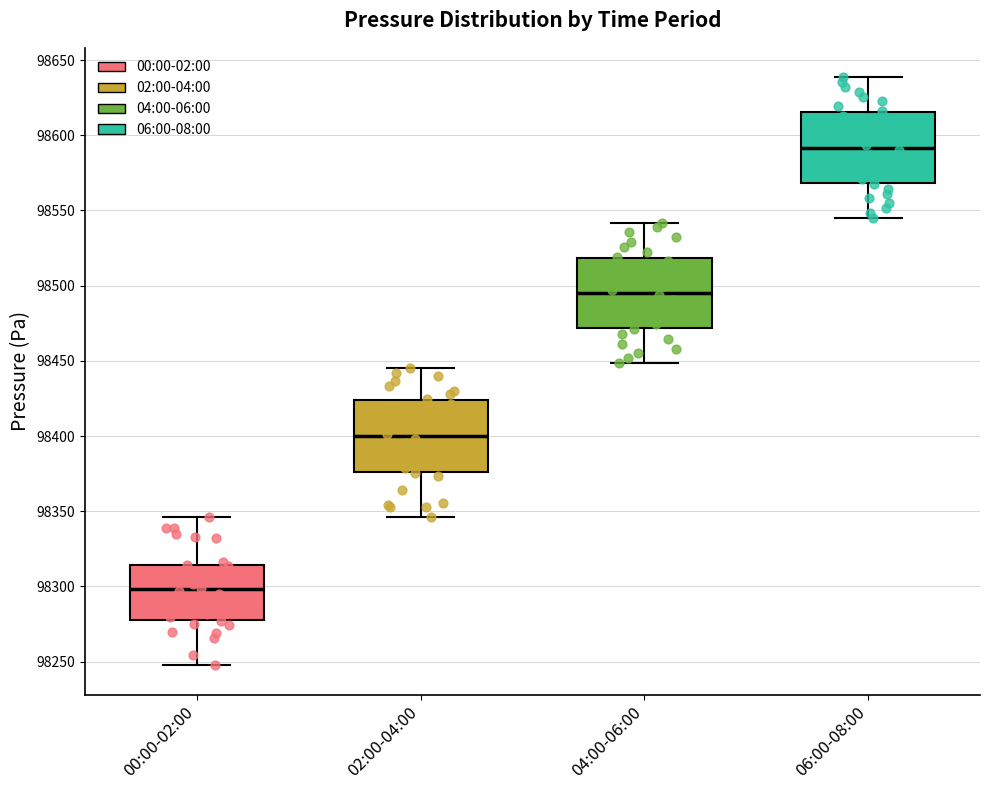

Reading left to right, transcribe this box plot: for each box, give where its median line is, the range the box spans, and where its two whiskers end, as read against the y-axis. The values are not printed on the chart, so give them approximately, as read against the axis.

00:00-02:00: median 98300, box 98275 to 98315, whiskers 98250 to 98345
02:00-04:00: median 98400, box 98375 to 98425, whiskers 98345 to 98445
04:00-06:00: median 98495, box 98470 to 98520, whiskers 98450 to 98540
06:00-08:00: median 98590, box 98570 to 98615, whiskers 98545 to 98640